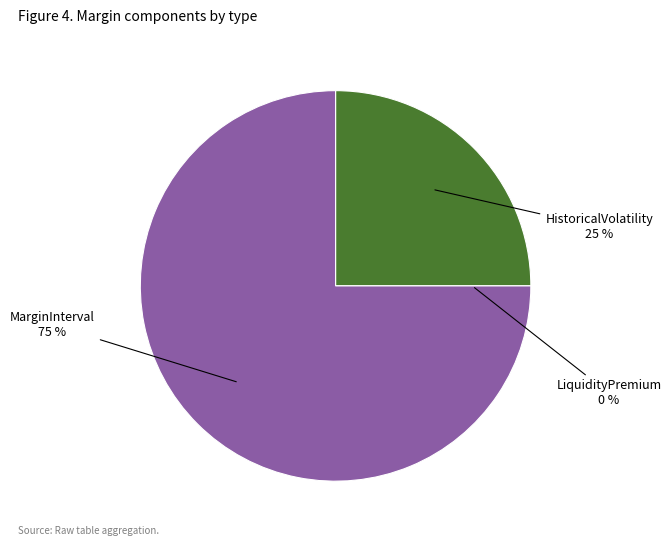

True or false: MarginInterval accounts for 88% of the total.

False